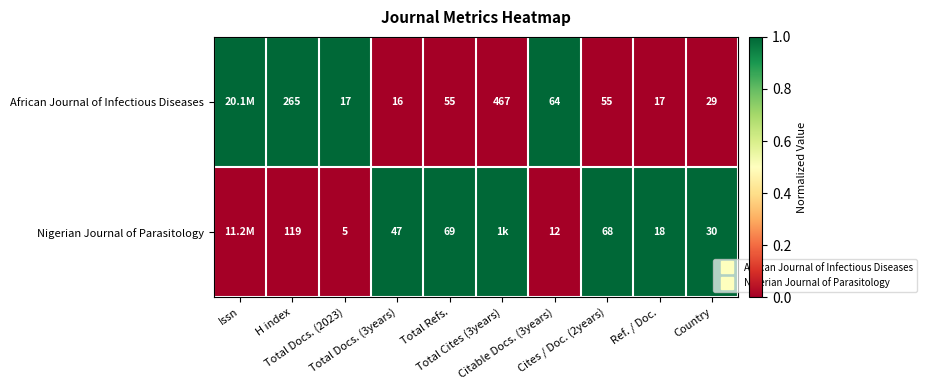

Which series has the largest total across all categories?

Nigerian Journal of Parasitology